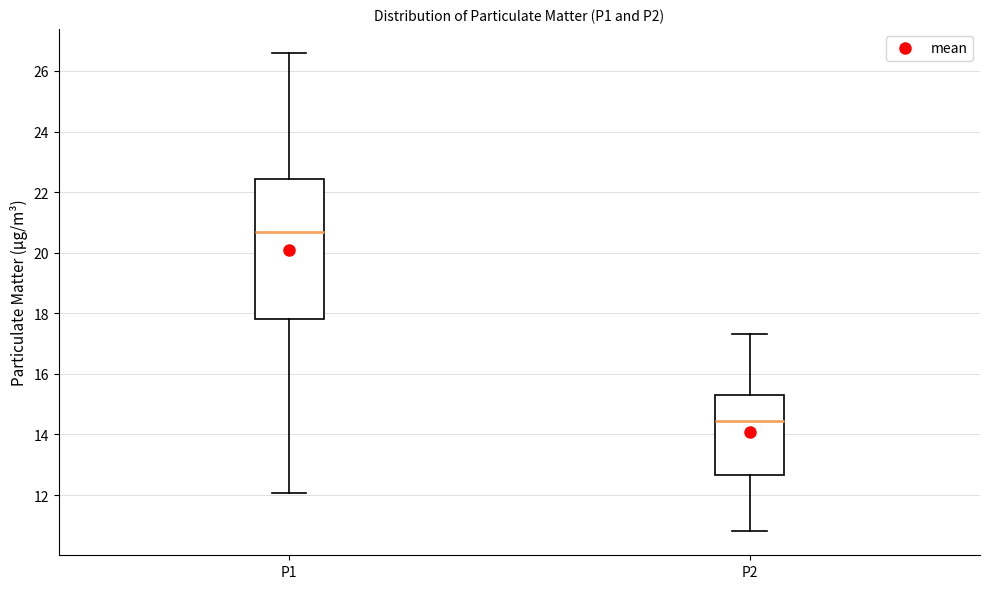

Reading left to right, transcribe this box plot: for each box, give where its median line is, the range the box spans, and where its two whiskers end, as read against the y-axis. The values are not printed on the chart, so give them approximately, as read against the axis.

P1: median 20.6, box 17.8 to 22.4, whiskers 12.0 to 26.6
P2: median 14.4, box 12.6 to 15.4, whiskers 10.8 to 17.4